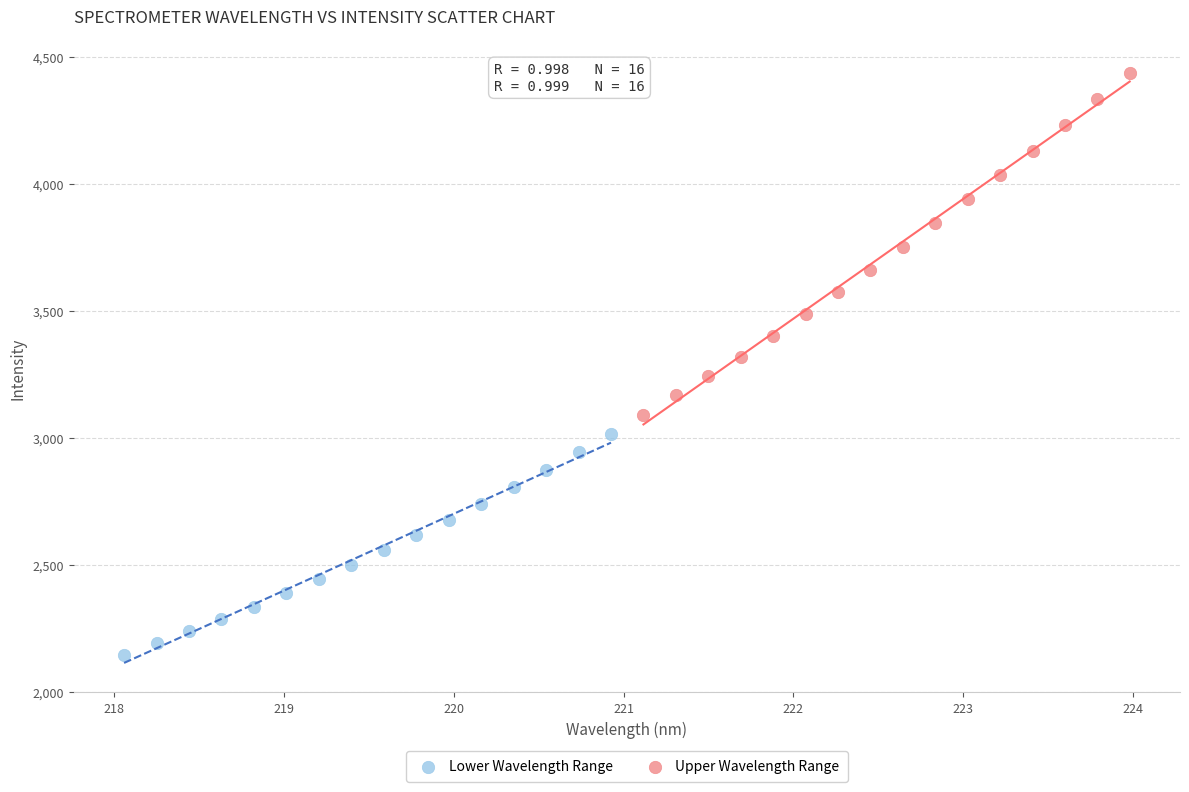

Which series has the widest spread of Y values?

Upper Wavelength Range